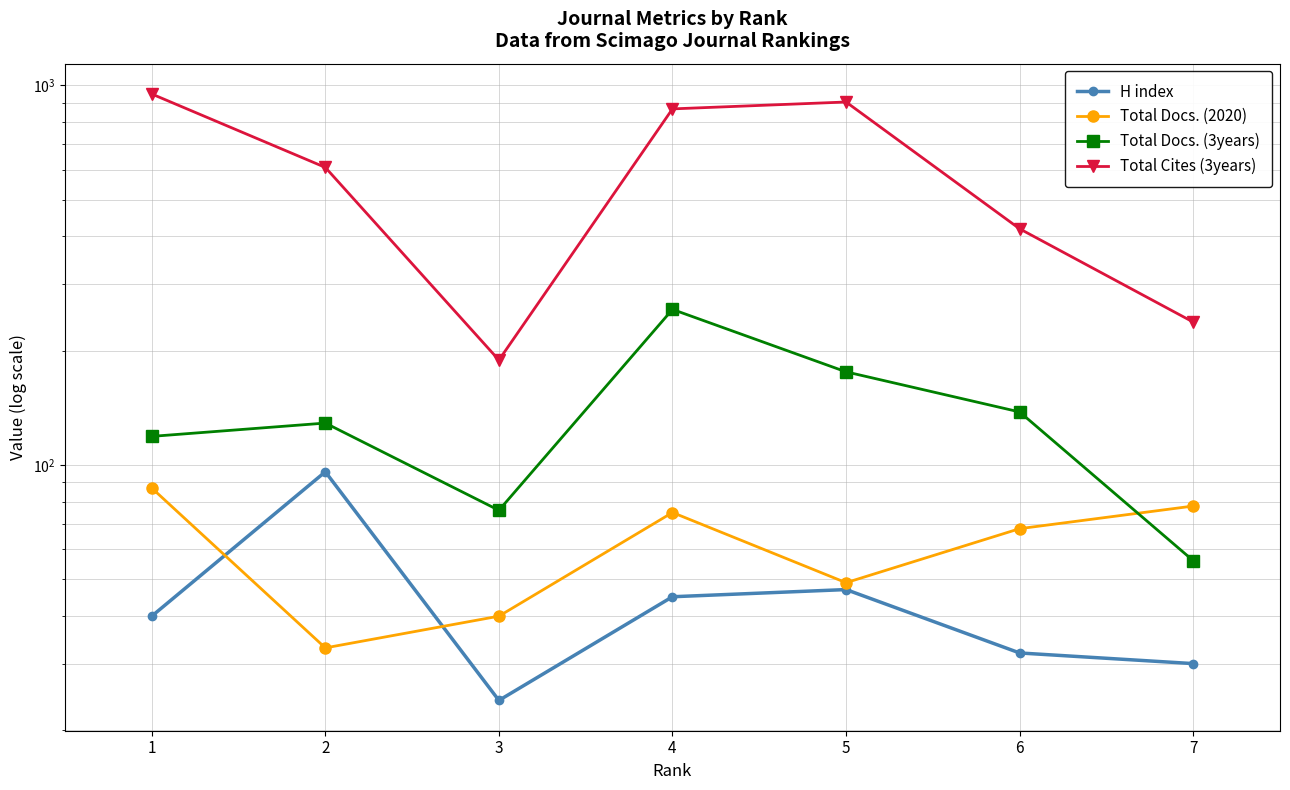

At which label does Total Docs. (3years) reach its minimum?

7